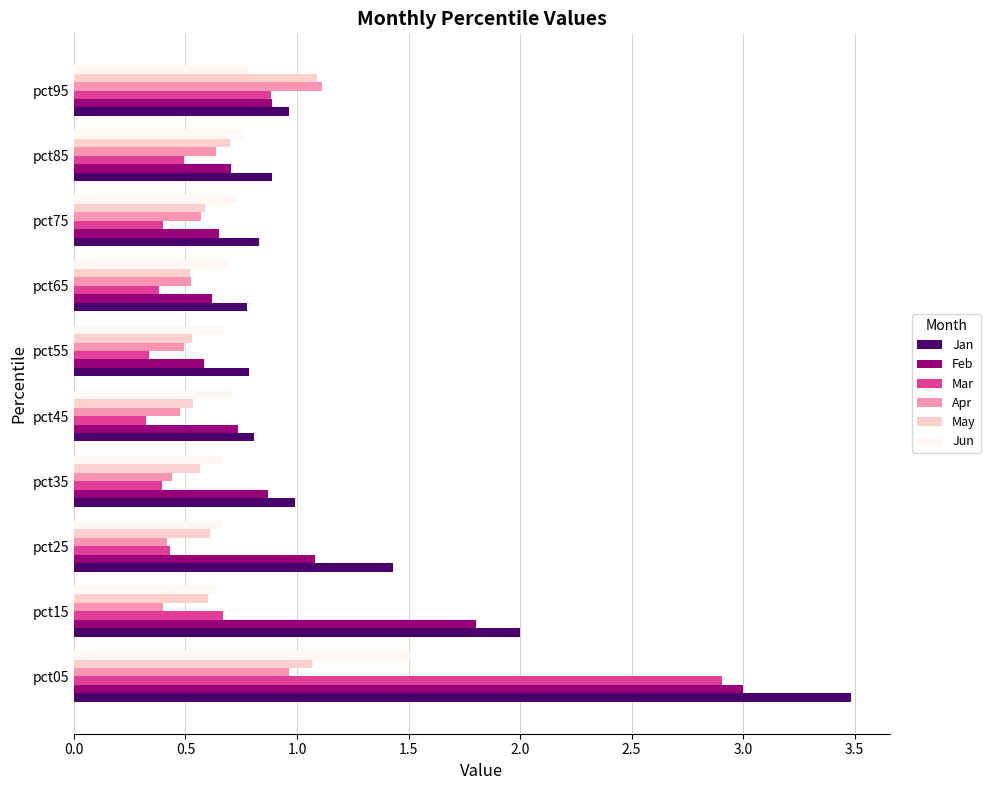

True or false: Jan has a value of 1.4 at pct25.

True